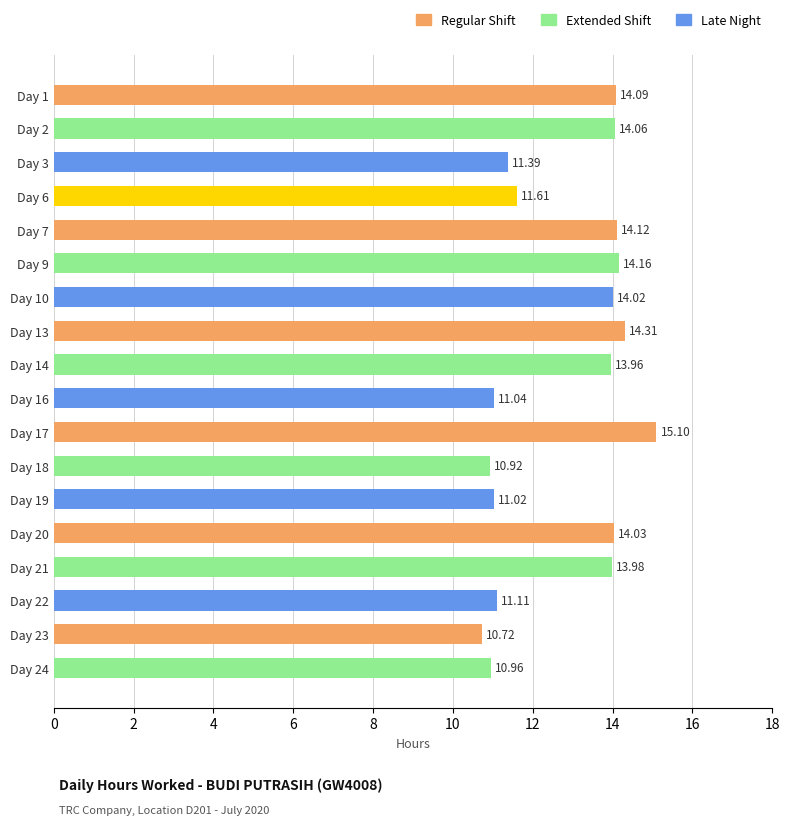

Approximately how many times larger is the value at Day 1 compared to Day 23?

1.3